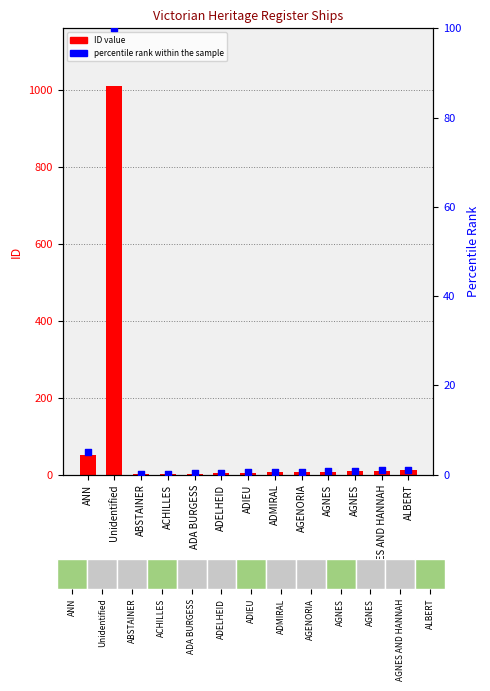

What is the total value across all series at Unidentified?

1109.0